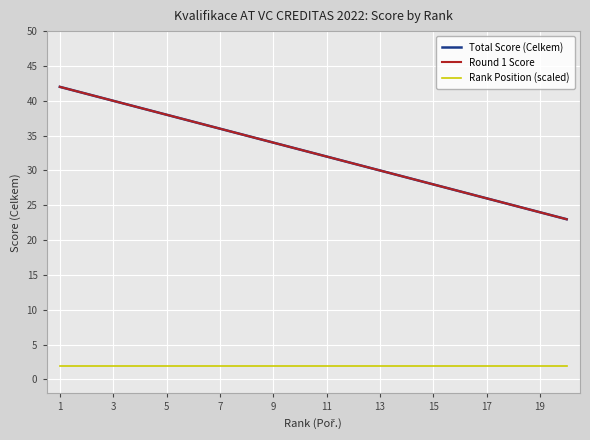

Reading right to left, transcribe all the data shown in this chart.

Total Score (Celkem): 23	24	25	26	27	28	29	30	31	32	33	34	35	36	37	38	39	40	41	42
Round 1 Score: 23	24	25	26	27	28	29	30	31	32	33	34	35	36	37	38	39	40	41	42
Rank Position (scaled): 2	2	2	2	2	2	2	2	2	2	2	2	2	2	2	2	2	2	2	2